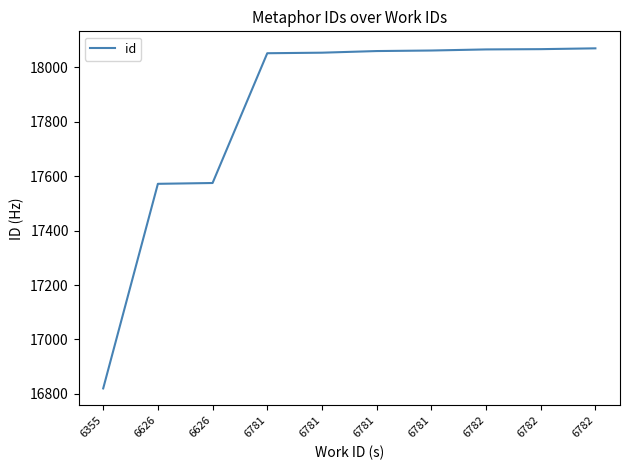

How many values are below 18060?

5